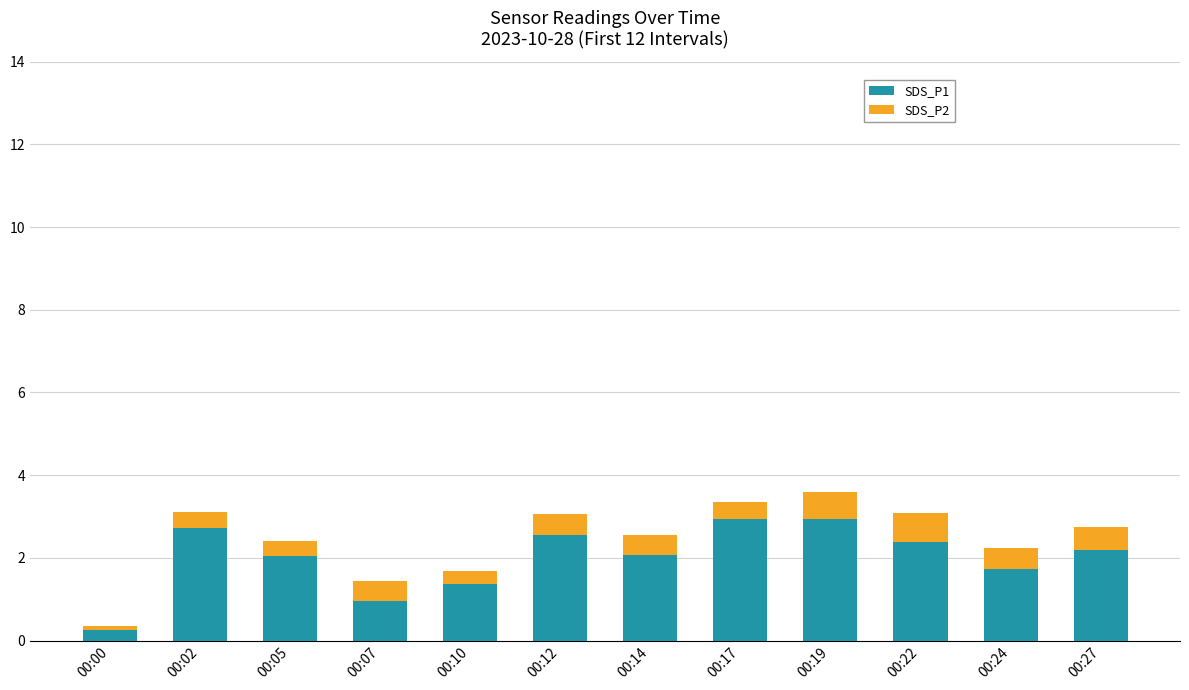

How many bars are there in total?

12